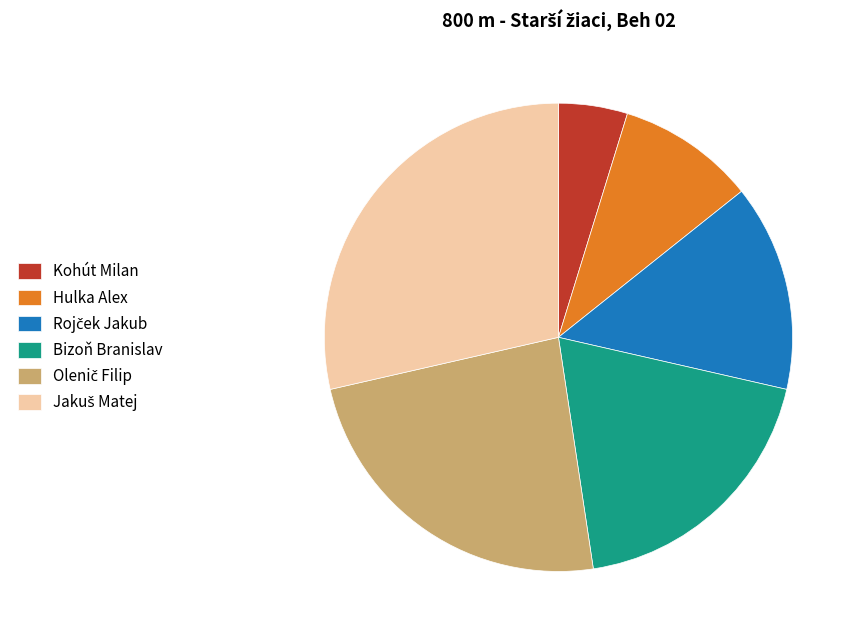

Count the number of slices in the pie.

6